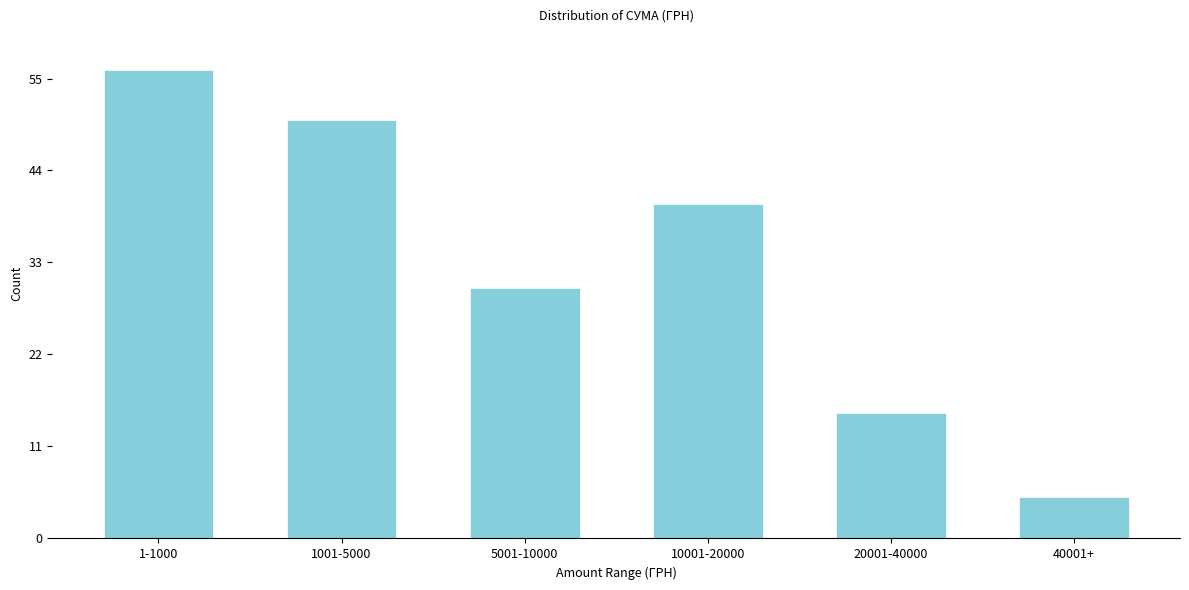

Reading left to right, extract all data points from this chart.

56	50	30	40	15	5